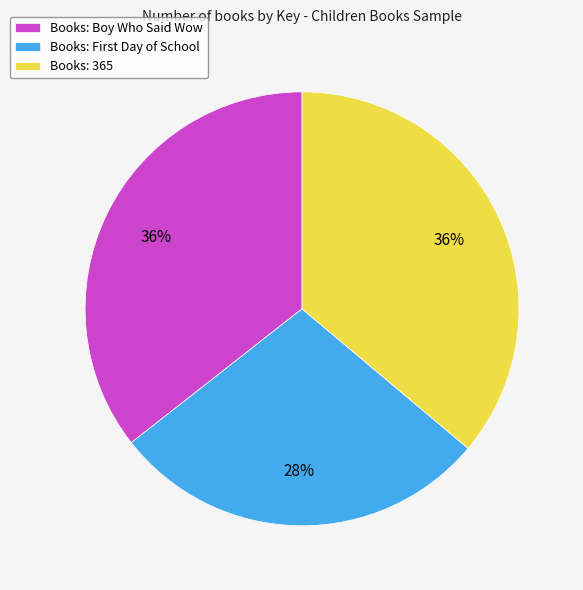

What percentage is the Books: Boy Who Said Wow slice, to the nearest percent?

36%